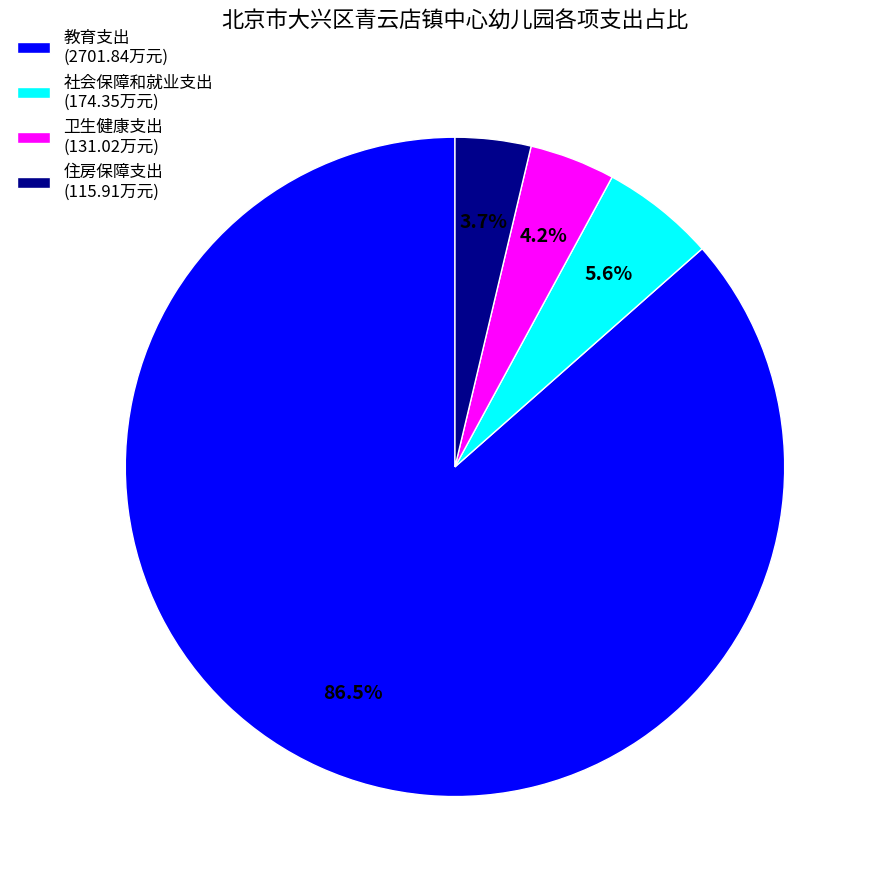

What is the largest slice in the pie chart?

教育支出